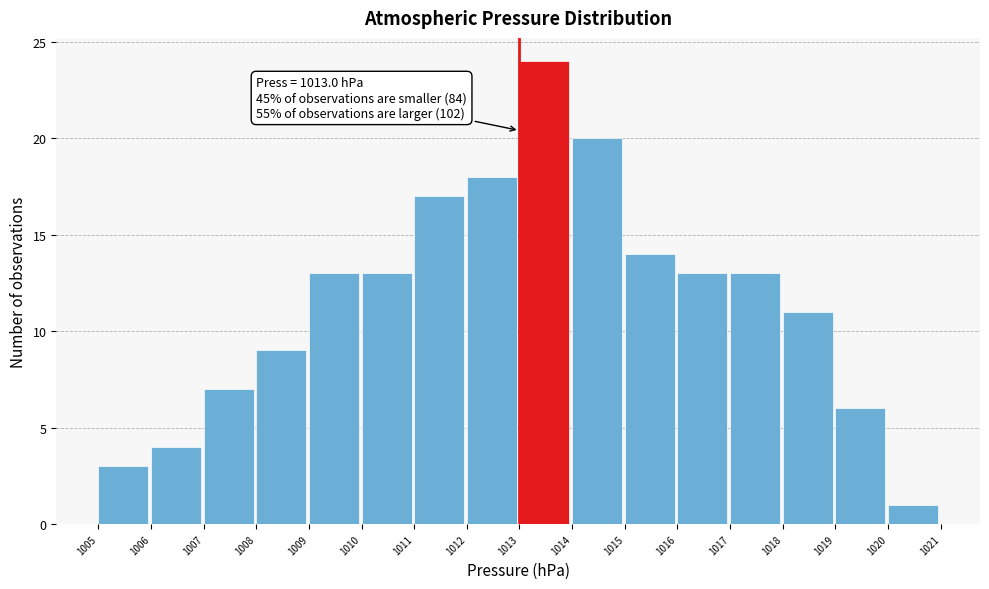

Which range on the x-axis has the tallest bar?

1013 to 1014